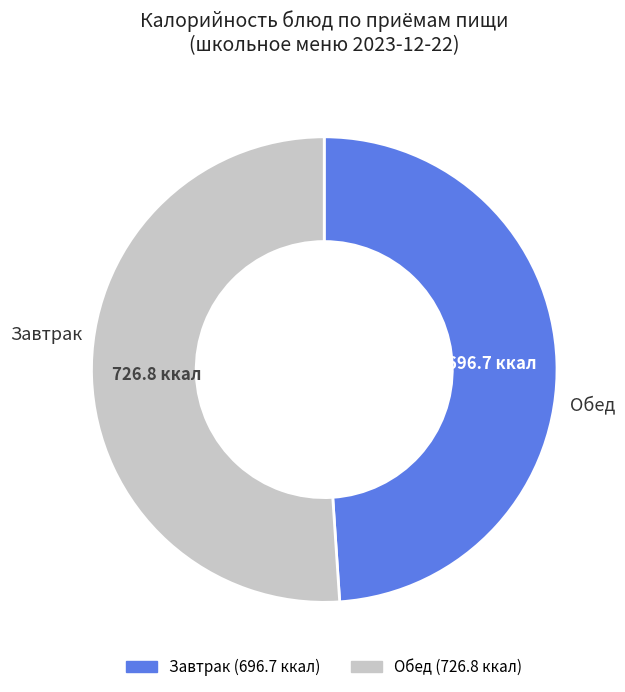

Does any single category account for the majority?

Yes